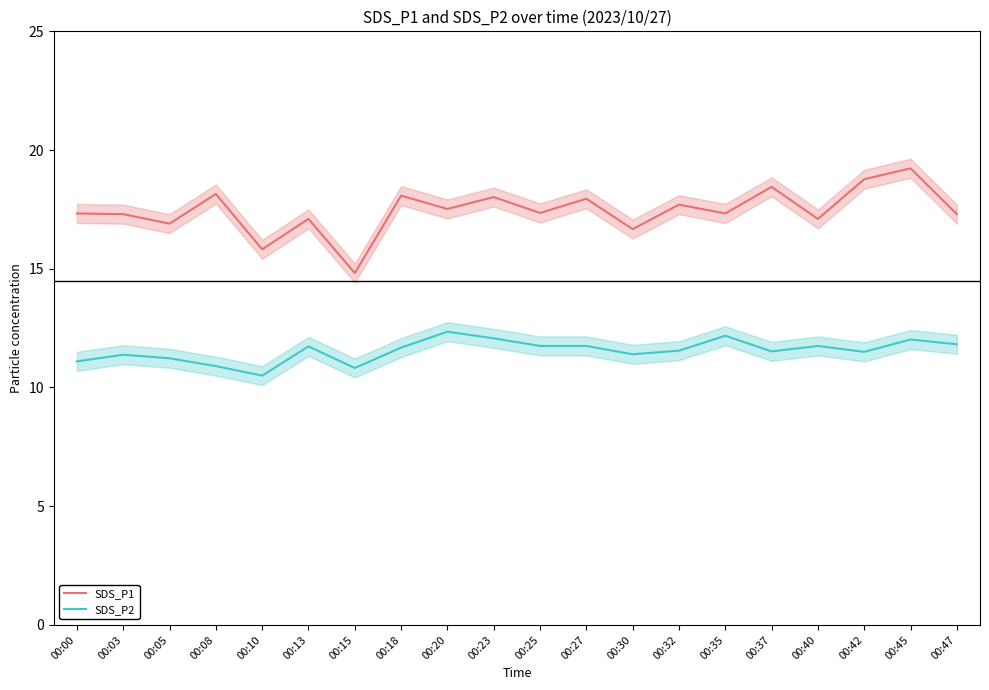

At which label does SDS_P1 reach its minimum?

00:15